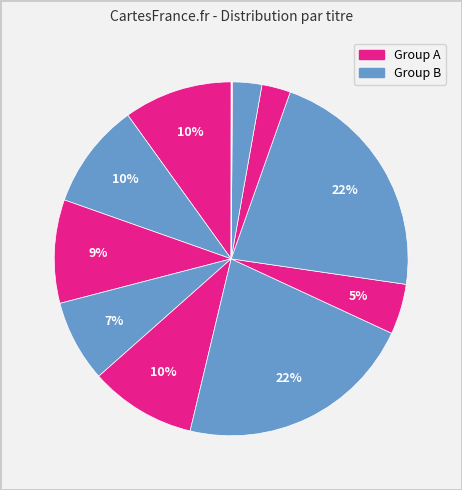

Count the number of slices in the pie.

12